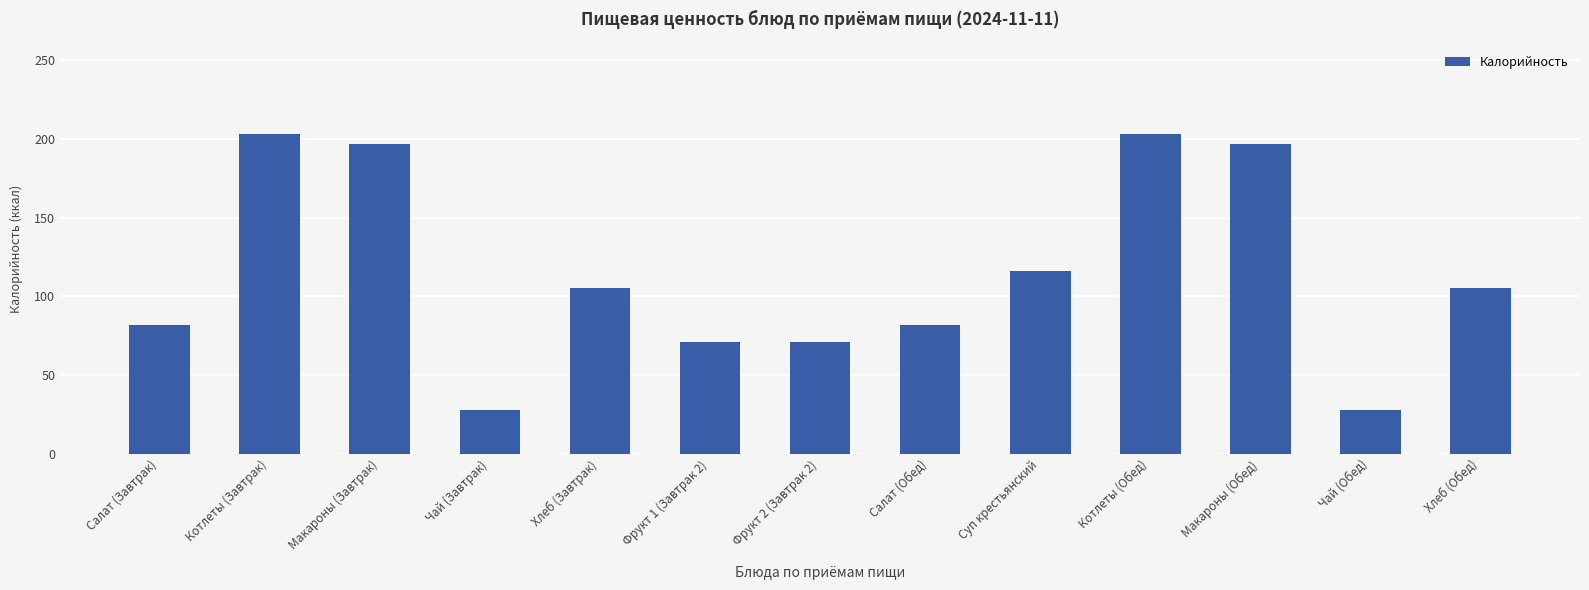

What is the value of the 3rd bar from the left?

197